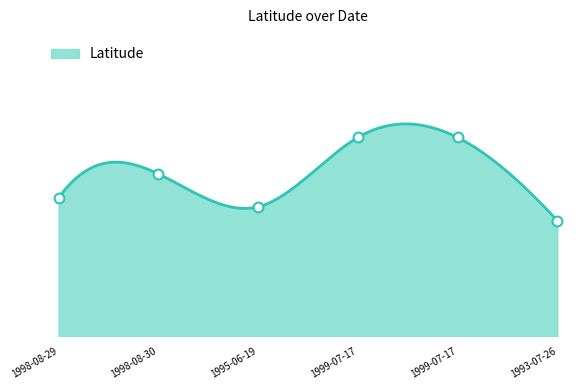

Between 1995-06-19 and 1999-07-17, which is larger?

1999-07-17